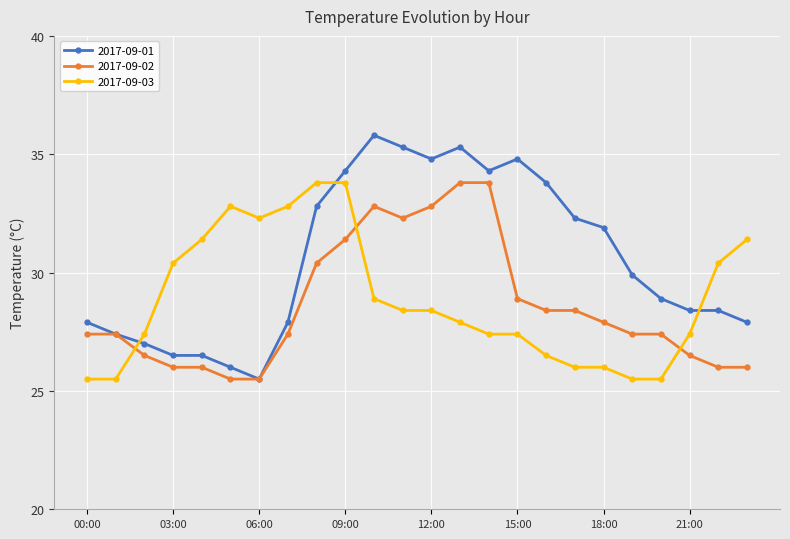

What is the smallest value displayed?

25.5